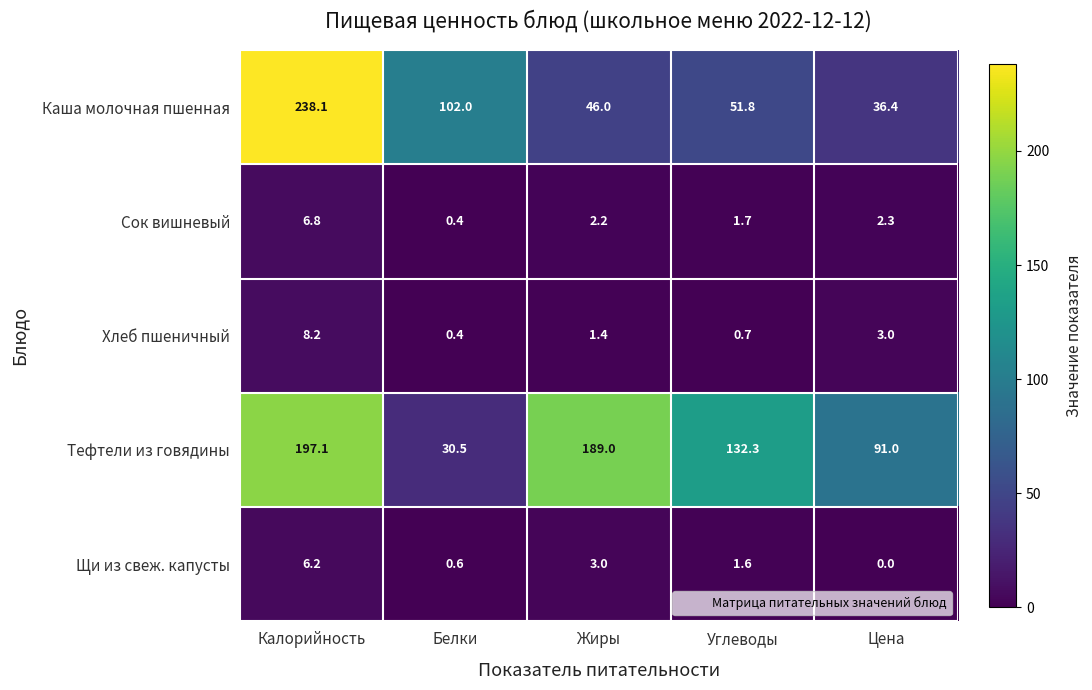

The value of Тефтели из говядины at Калорийность is 197.1. True or false?

True